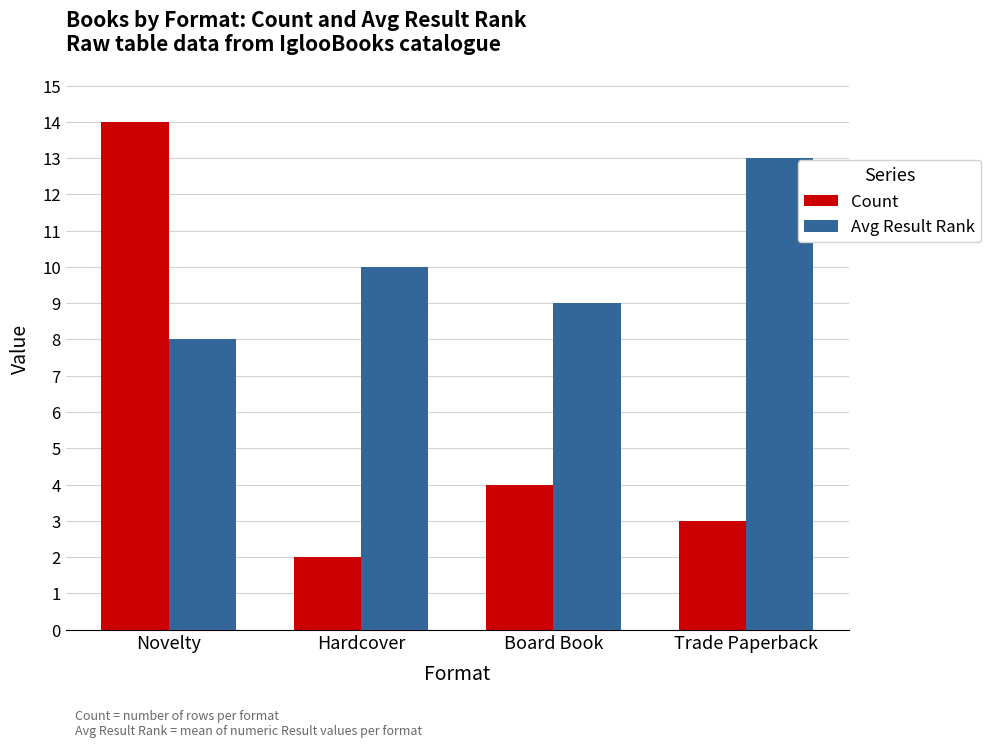

What is the spread (max minus min) of values at Novelty?

6